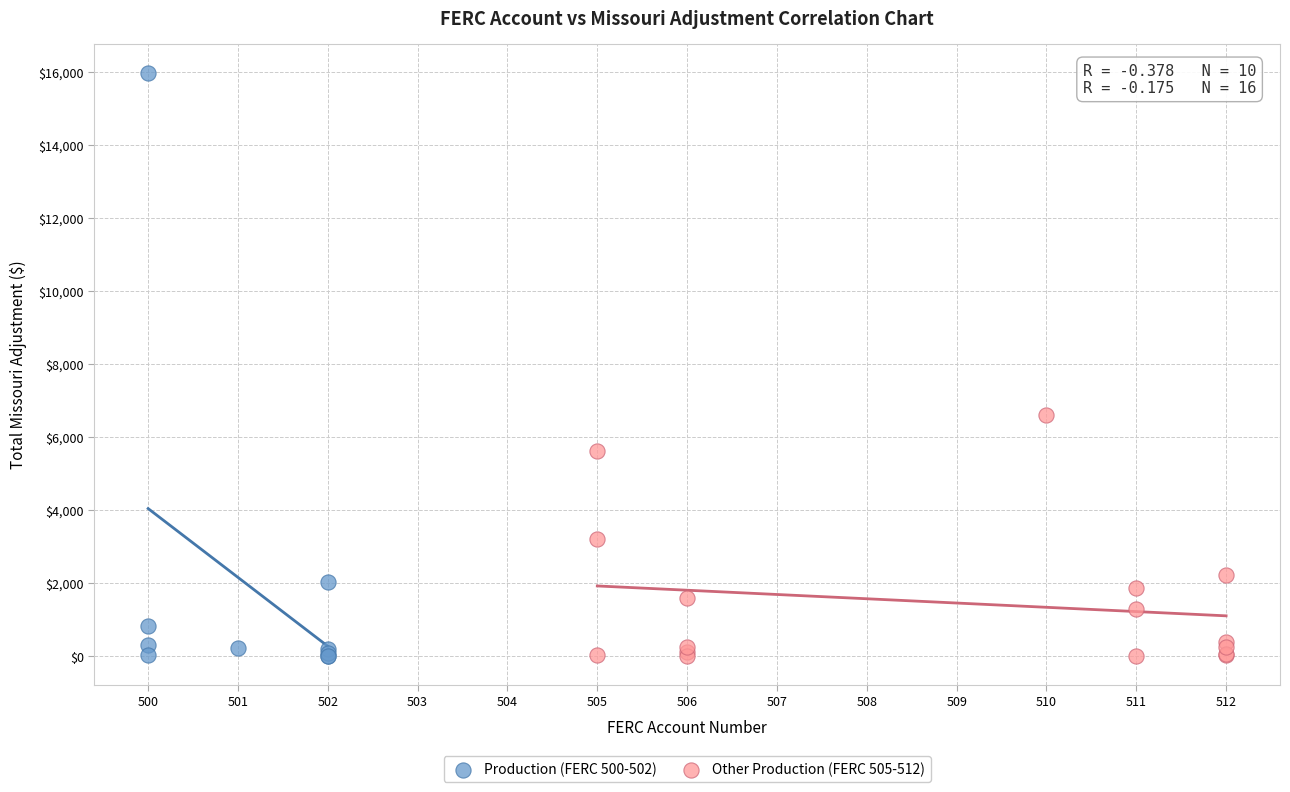

Which series reaches the maximum Y coordinate?

Production (FERC 500-502)